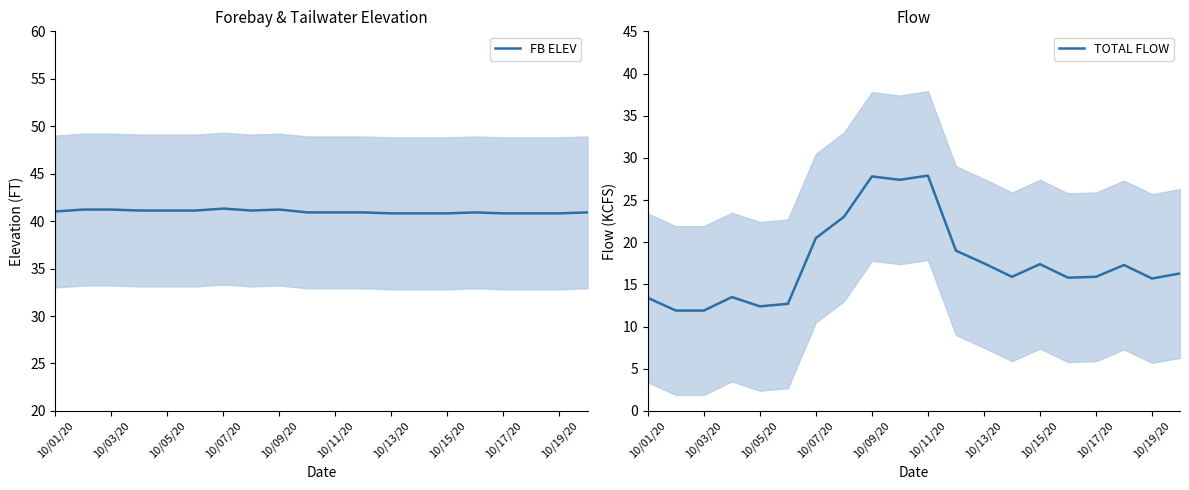

Does the chart display data point markers on the line(s)?

No